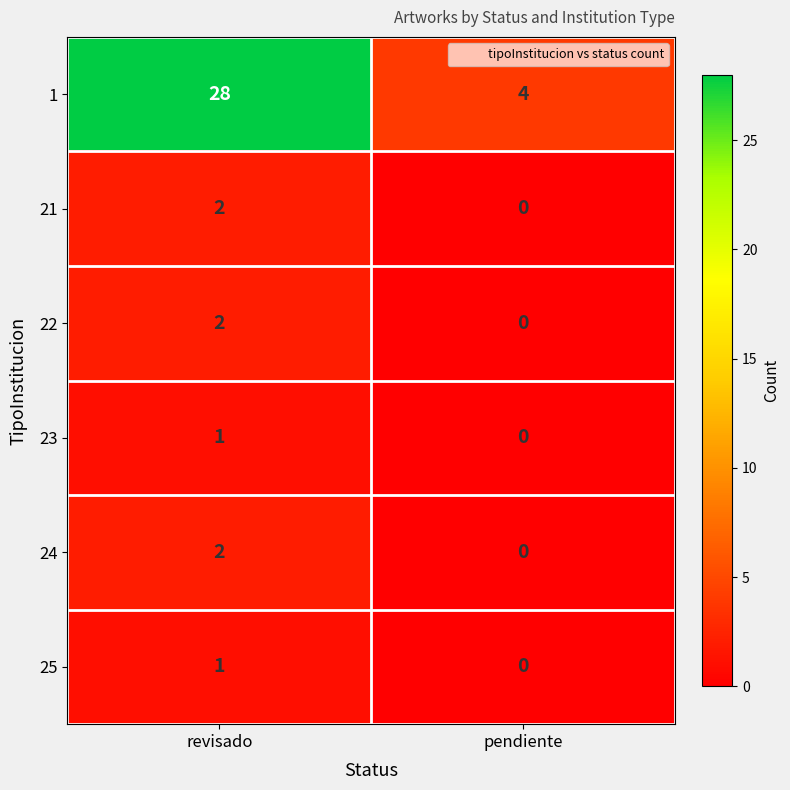

At which category is the sum across all series the highest?

revisado